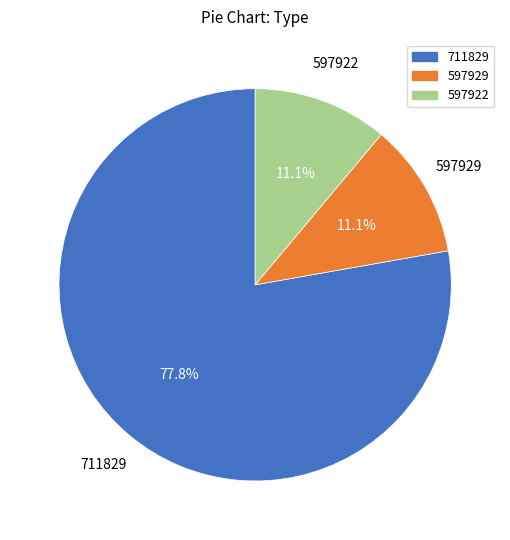

To the nearest percent, what is the difference between the largest and smallest slice percentages?

67%